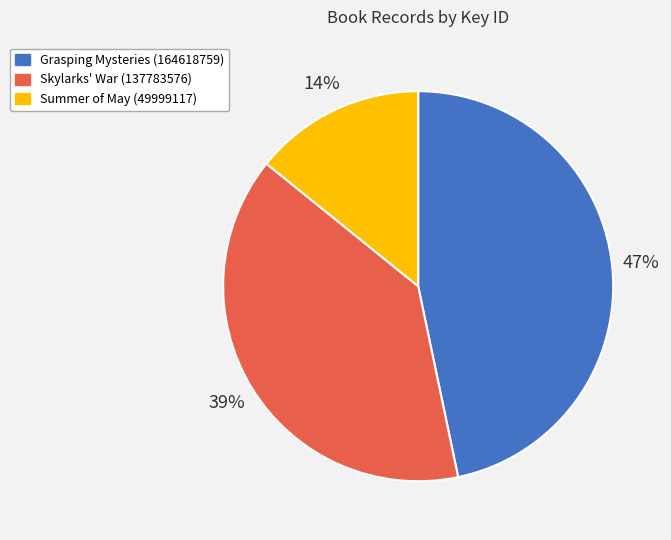

Between Skylarks' War (137783576) and Summer of May (49999117), which is larger?

Skylarks' War (137783576)